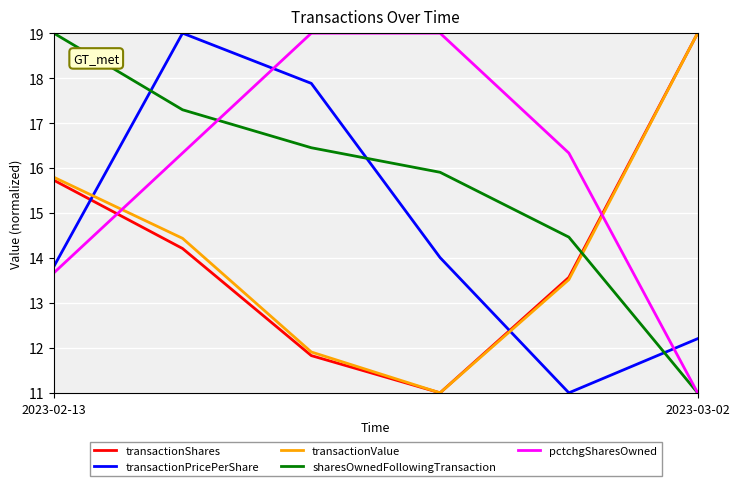

What is the lowest value of the sharesOwnedFollowingTransaction series?

11.0